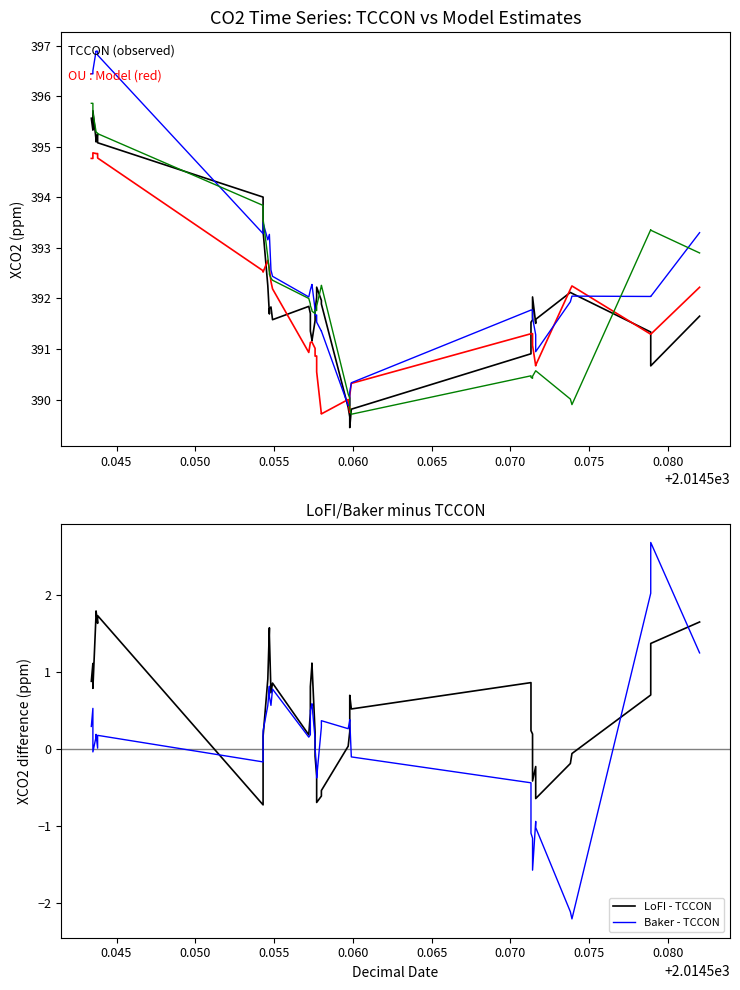

What is the sum of all Baker values?

15691.5